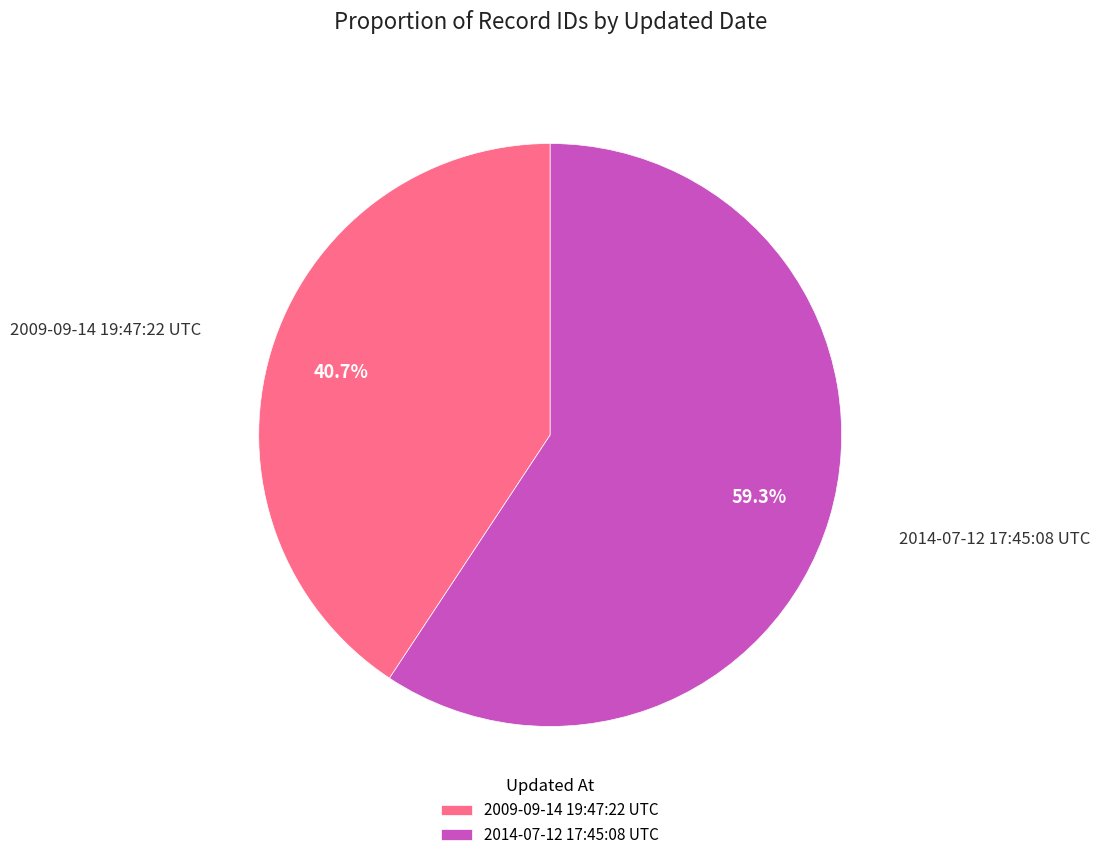

What is the smallest slice in the pie chart?

2009-09-14 19:47:22 UTC